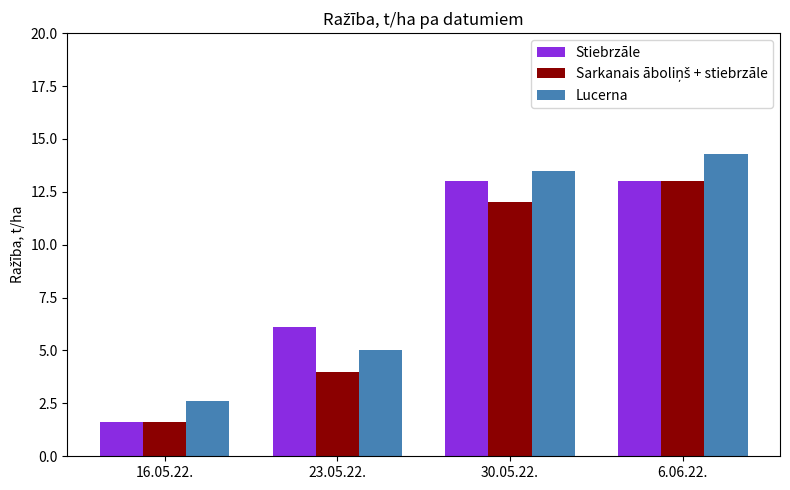

What value does the Lucerna series have at 16.05.22.?

2.6